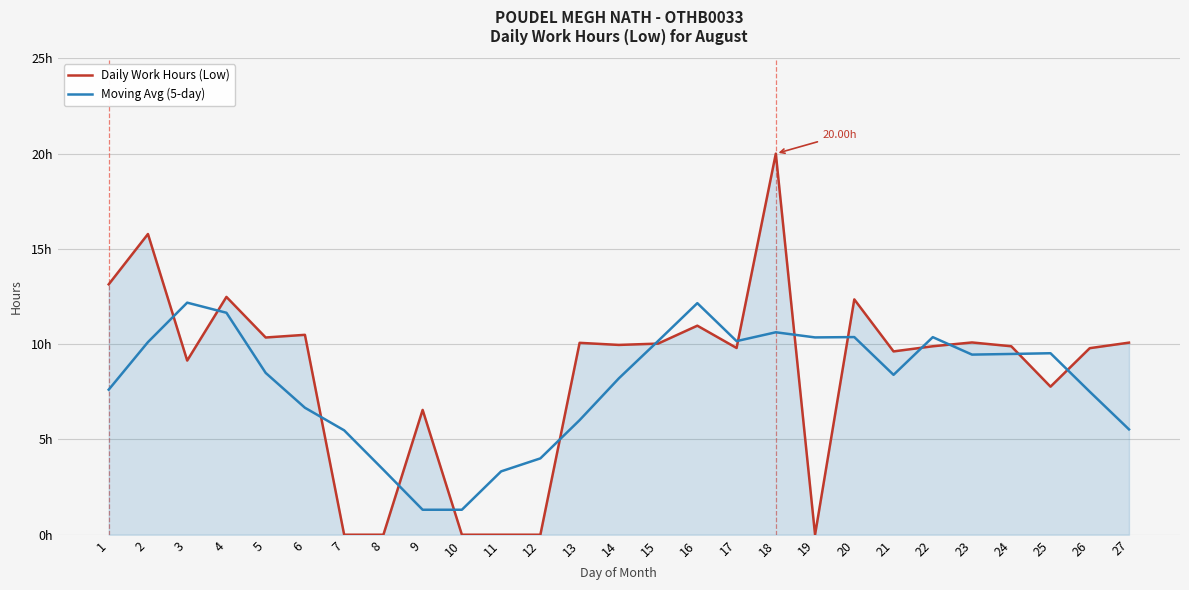

Which category has the highest value across all series?

18